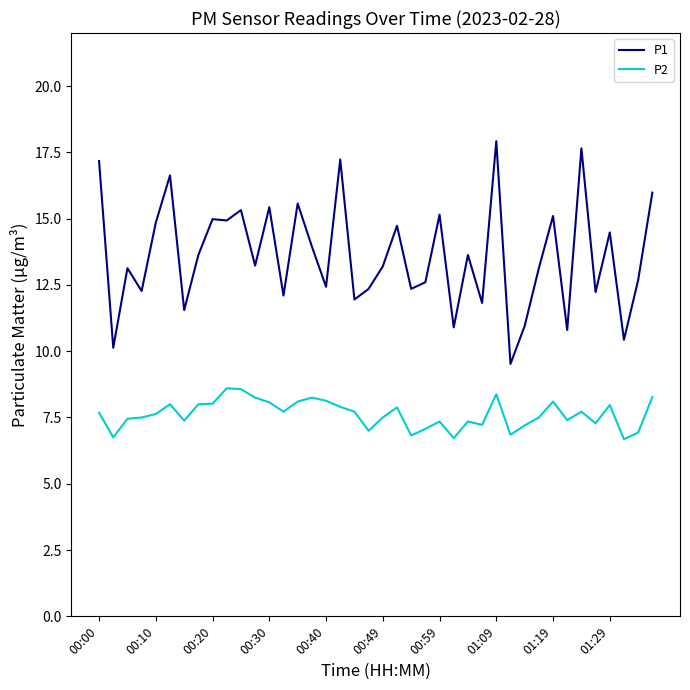

Which series has the largest range (max minus min)?

P1